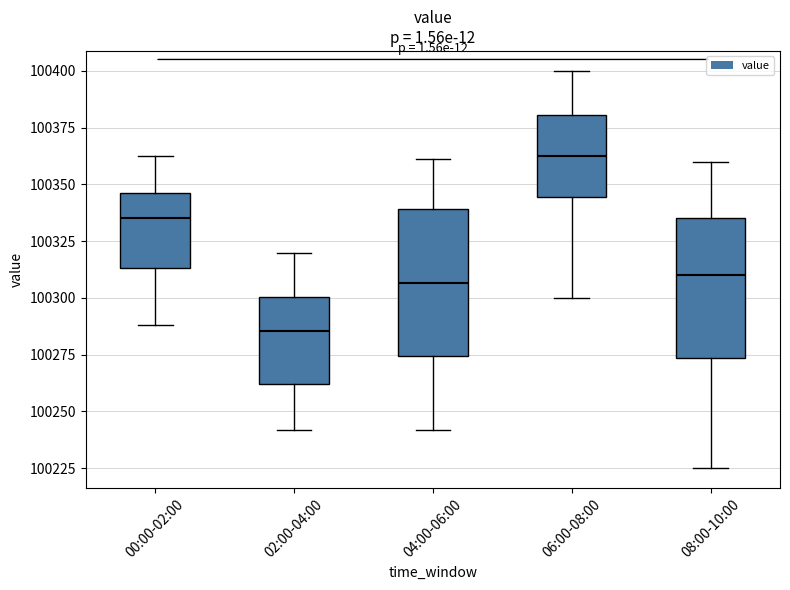

Reading left to right, transcribe this box plot: for each box, give where its median line is, the range the box spans, and where its two whiskers end, as read against the y-axis. The values are not printed on the chart, so give them approximately, as read against the axis.

00:00-02:00: median 100335, box 100315 to 100345, whiskers 100290 to 100365
02:00-04:00: median 100285, box 100260 to 100300, whiskers 100240 to 100320
04:00-06:00: median 100305, box 100275 to 100340, whiskers 100240 to 100360
06:00-08:00: median 100365, box 100345 to 100380, whiskers 100300 to 100400
08:00-10:00: median 100310, box 100275 to 100335, whiskers 100225 to 100360